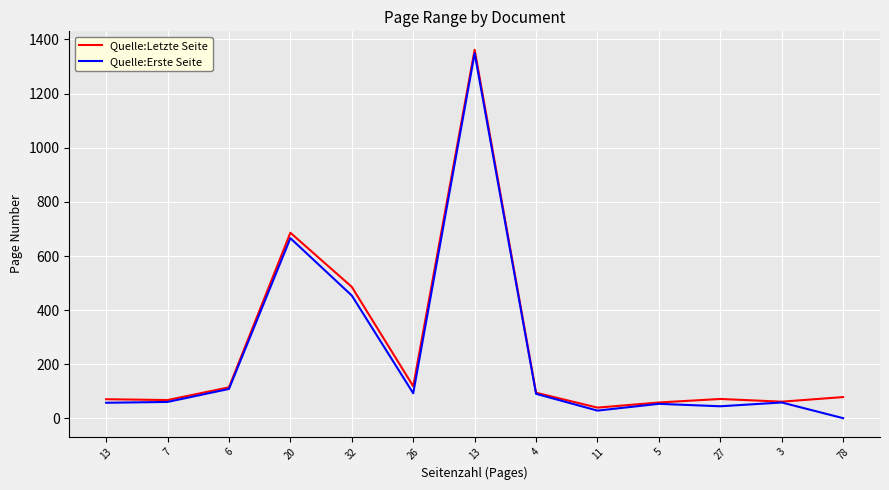

How many lines are shown in the chart?

2